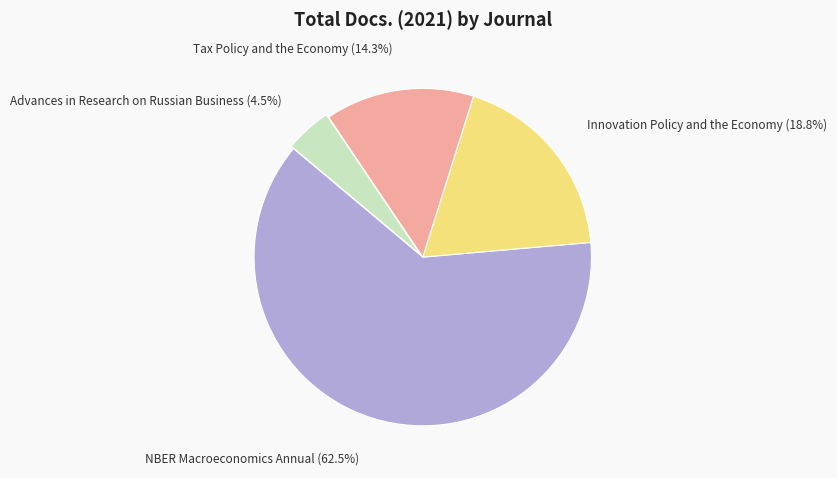

Is the sum of NBER Macroeconomics Annual and Tax Policy and the Economy greater than half?

Yes